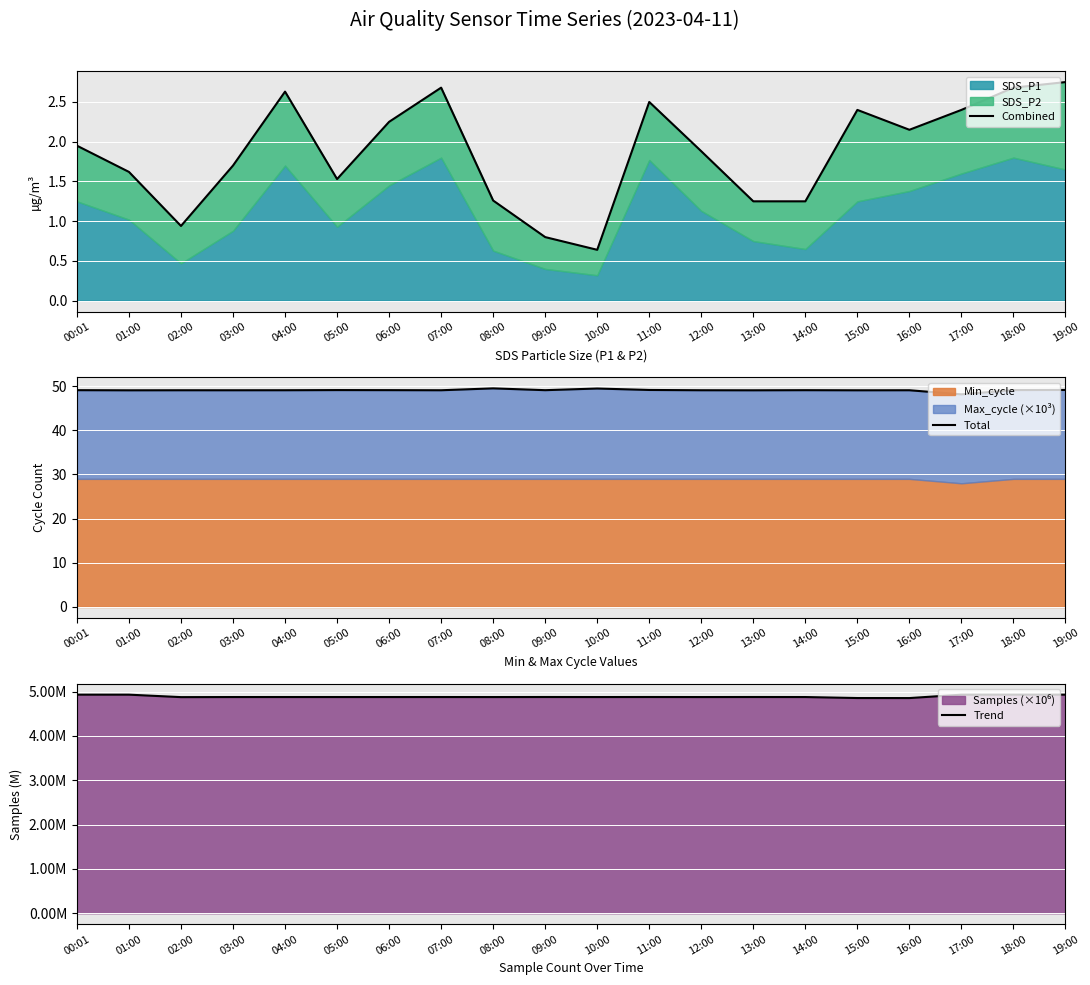

How many lines are shown in the chart?

3